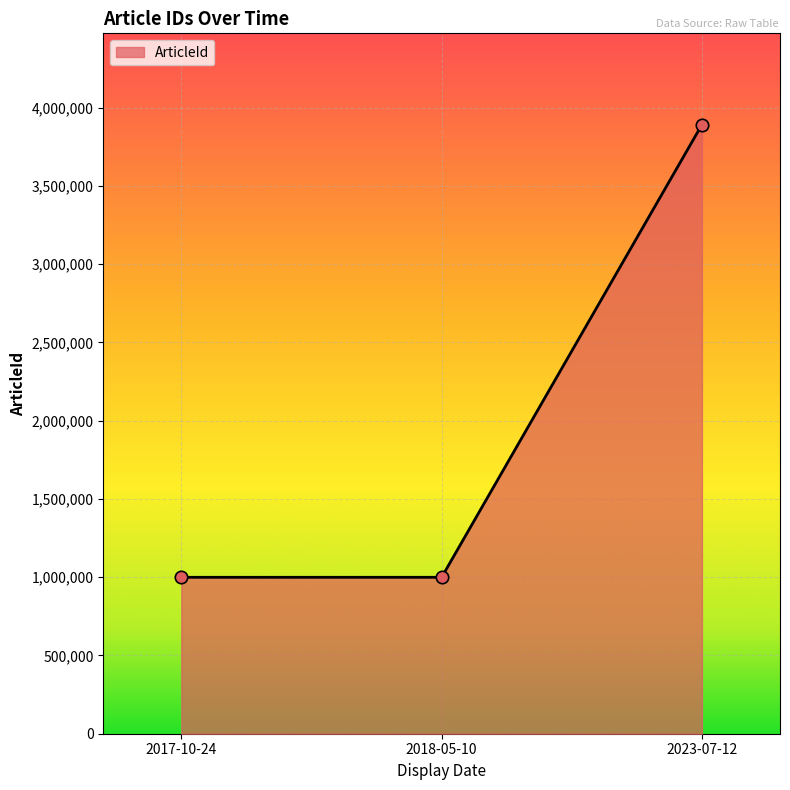

What is the change in value from 2017-10-24 to 2018-05-10?

+41